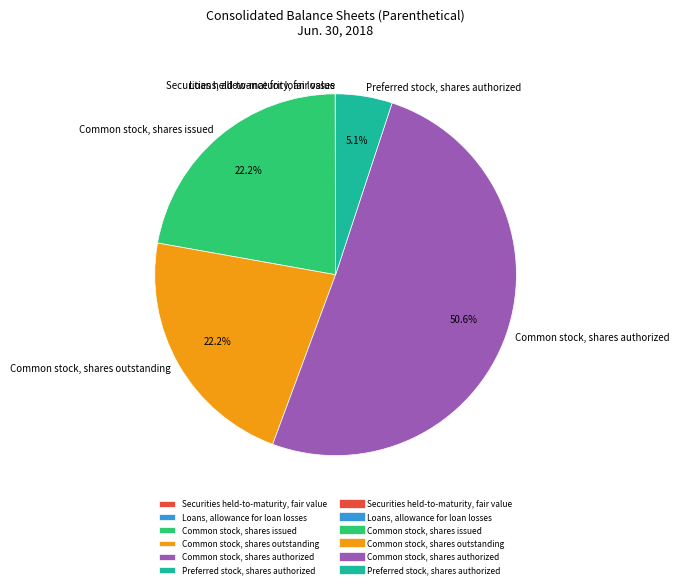

What percentage is NOT represented by Common stock, shares outstanding?

77.8%